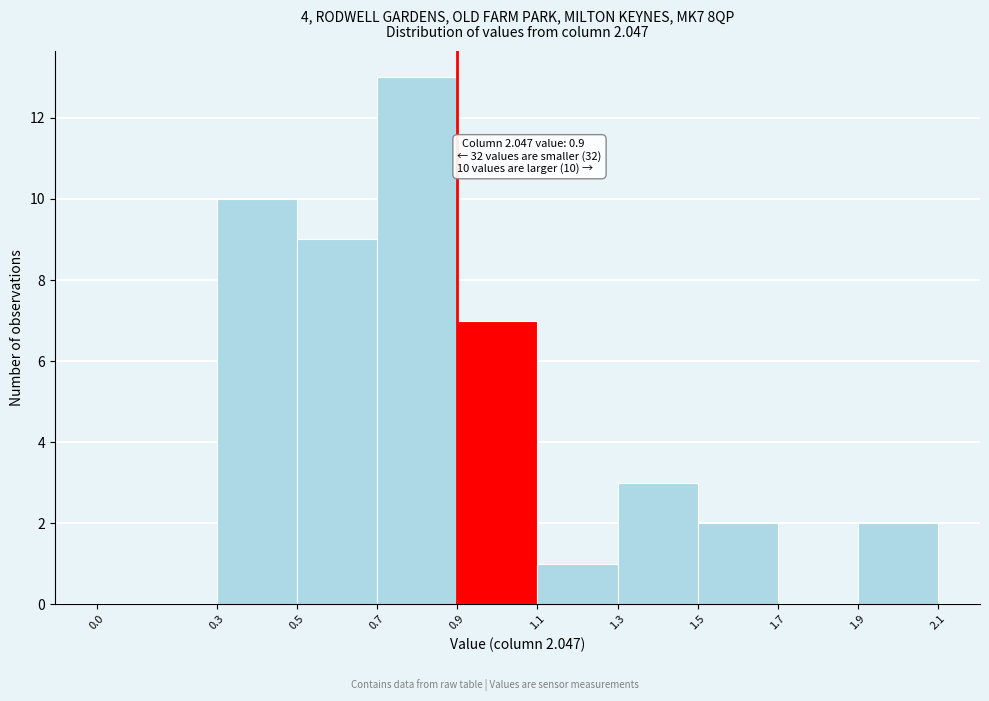

Over which range of the x-axis is the bar tallest?

0.7 to 0.9